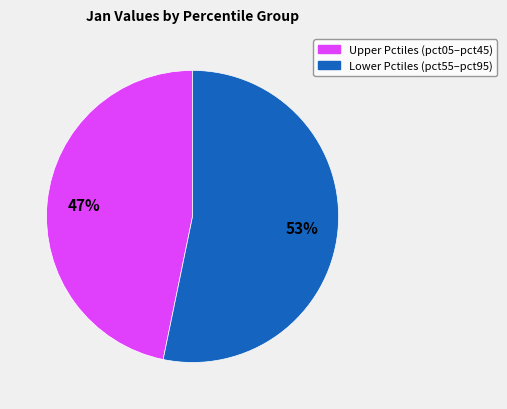

Is there a majority slice in this chart?

Yes